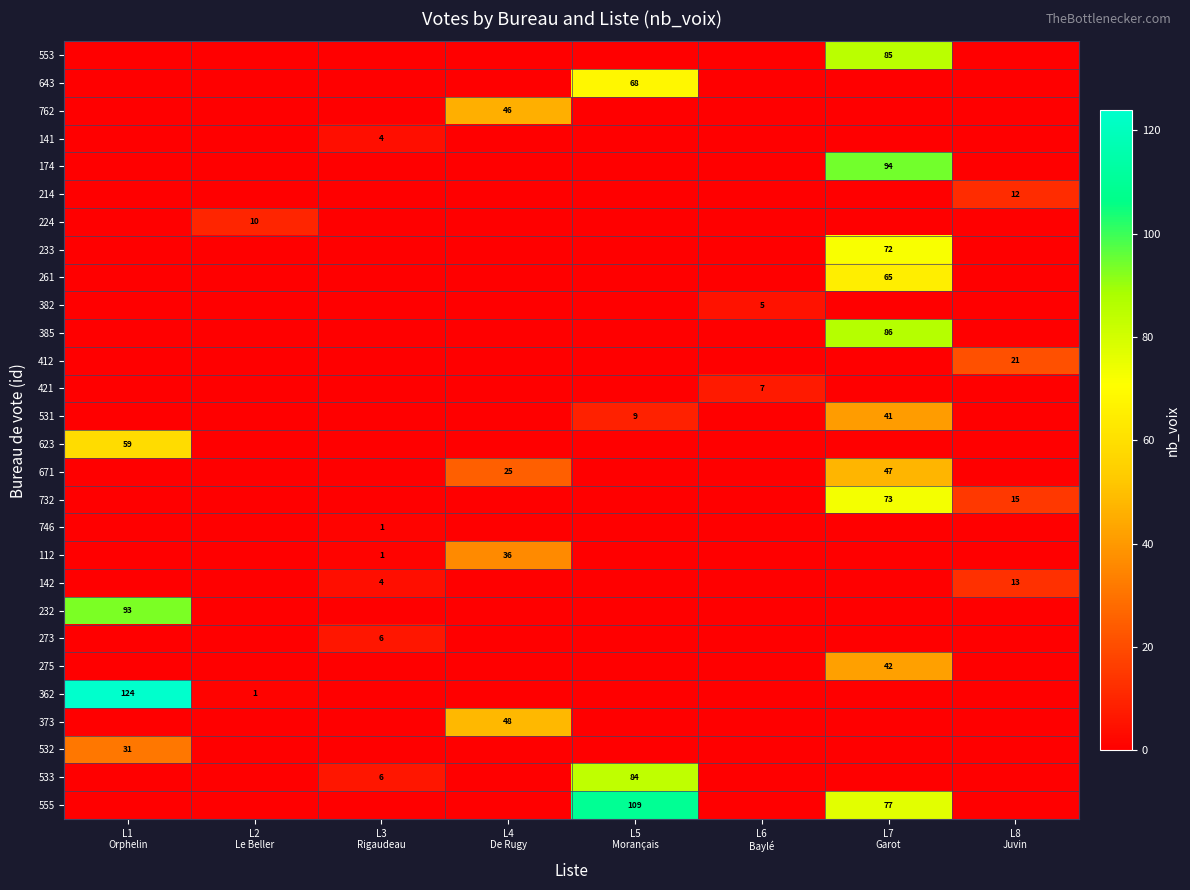

What is the total value across all series at L3
Rigaudeau?

22